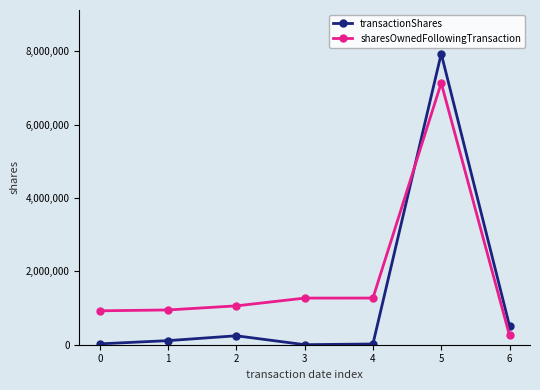

At which label is transactionShares closest to 3969279?

6